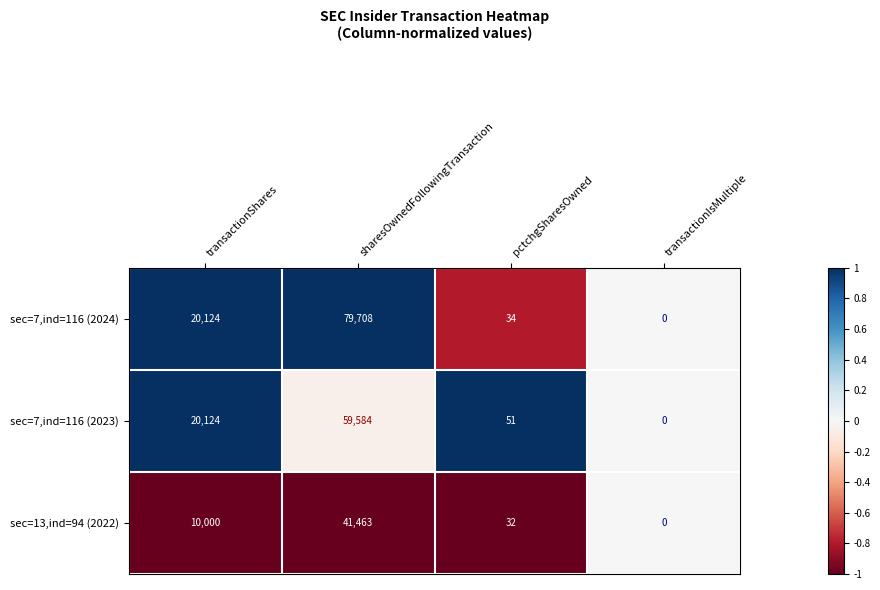

List the series in order of their peak value, highest first.

sec=7,ind=116 (2024), sec=7,ind=116 (2023), sec=13,ind=94 (2022)